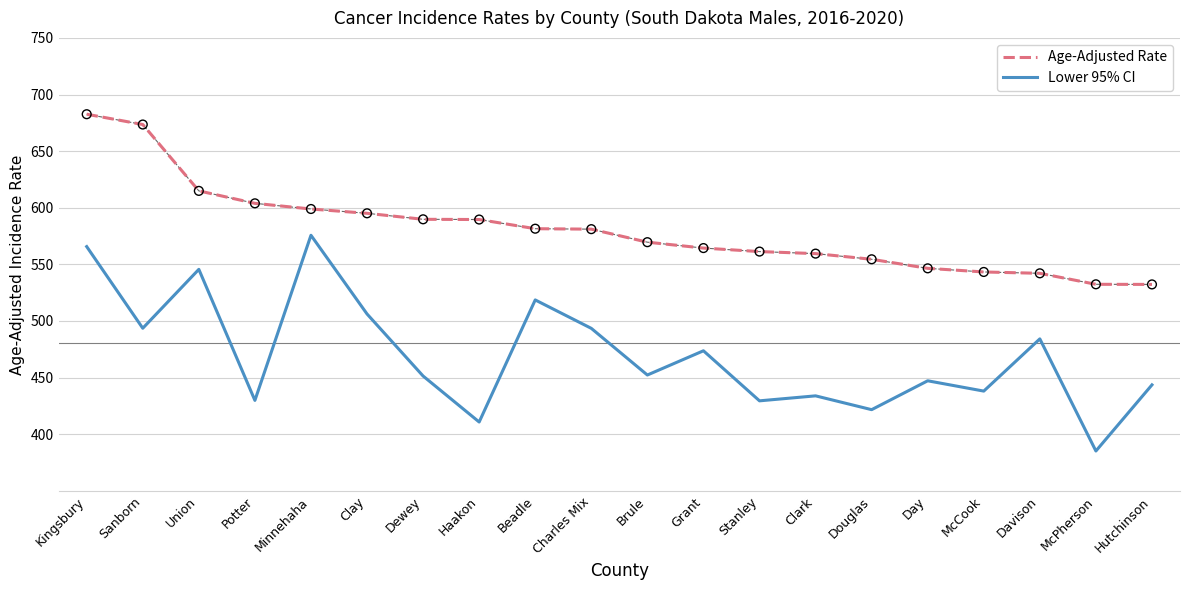

What is the difference between the highest and lowest values at Brule?

117.3